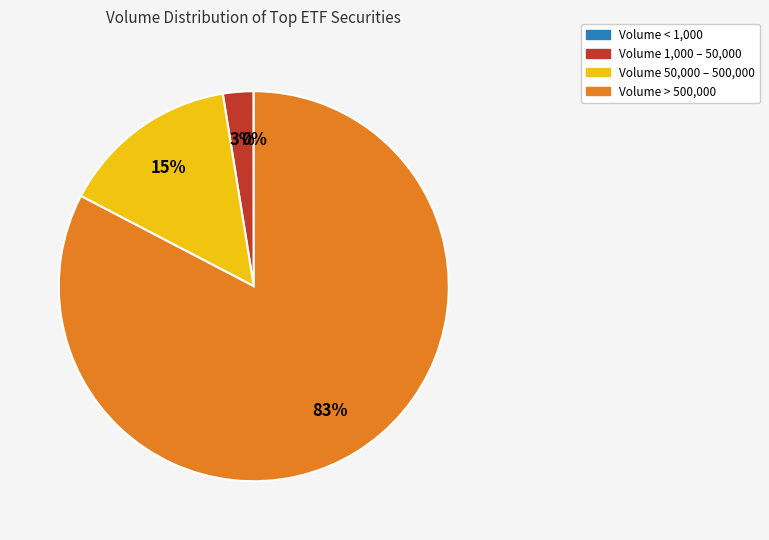

True or false: Volume > 500,000 accounts for 72% of the total.

False